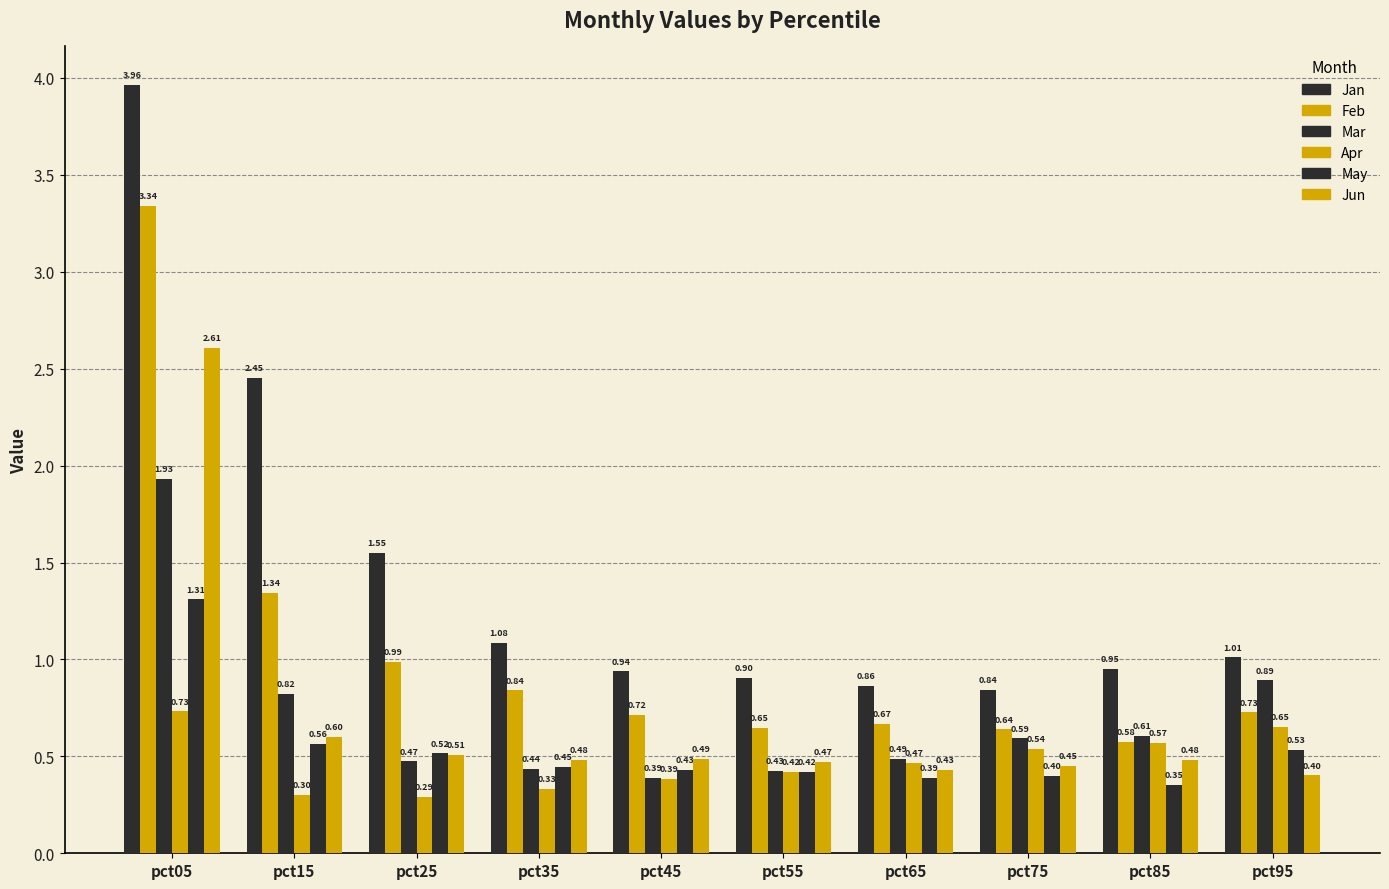

Rank the categories by Feb value from lowest to highest.

pct85, pct75, pct55, pct65, pct45, pct95, pct35, pct25, pct15, pct05